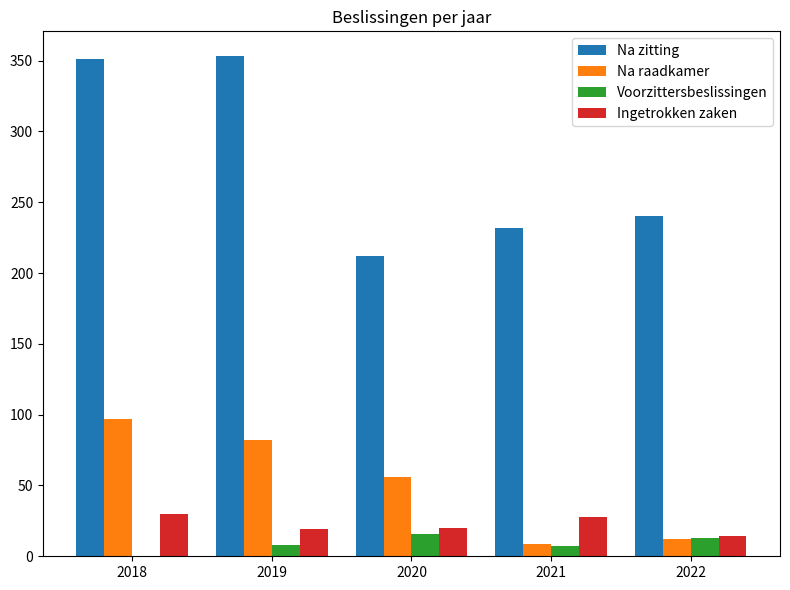

True or false: Ingetrokken zaken has a value of 33 at 2019.

False